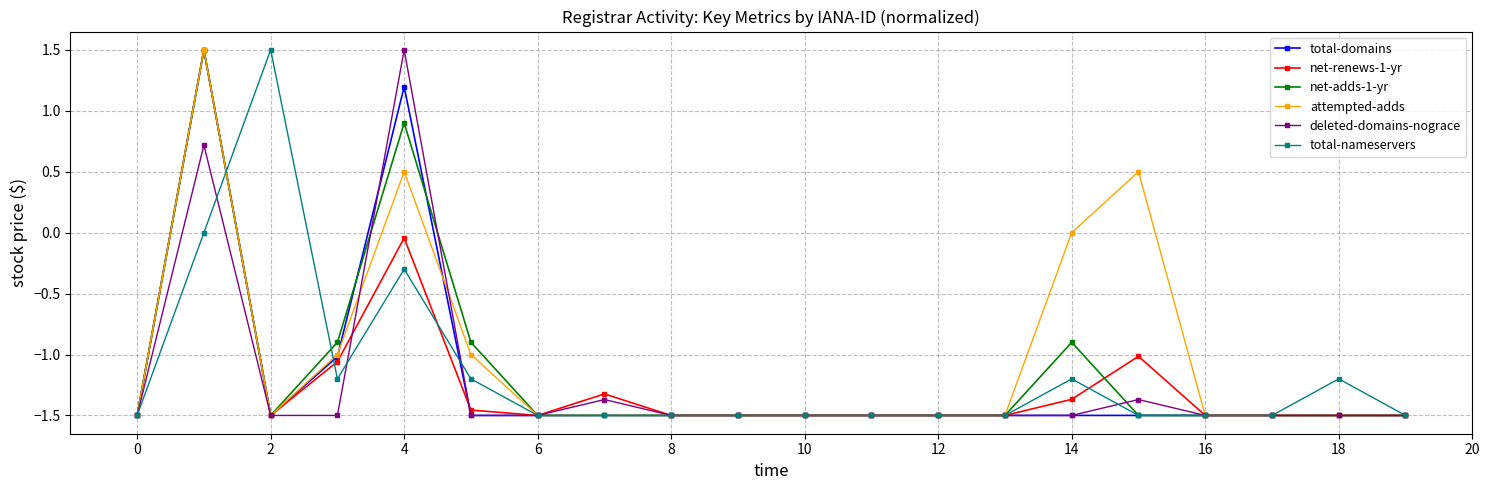

True or false: attempted-adds has more than 1 interior local peaks.

True